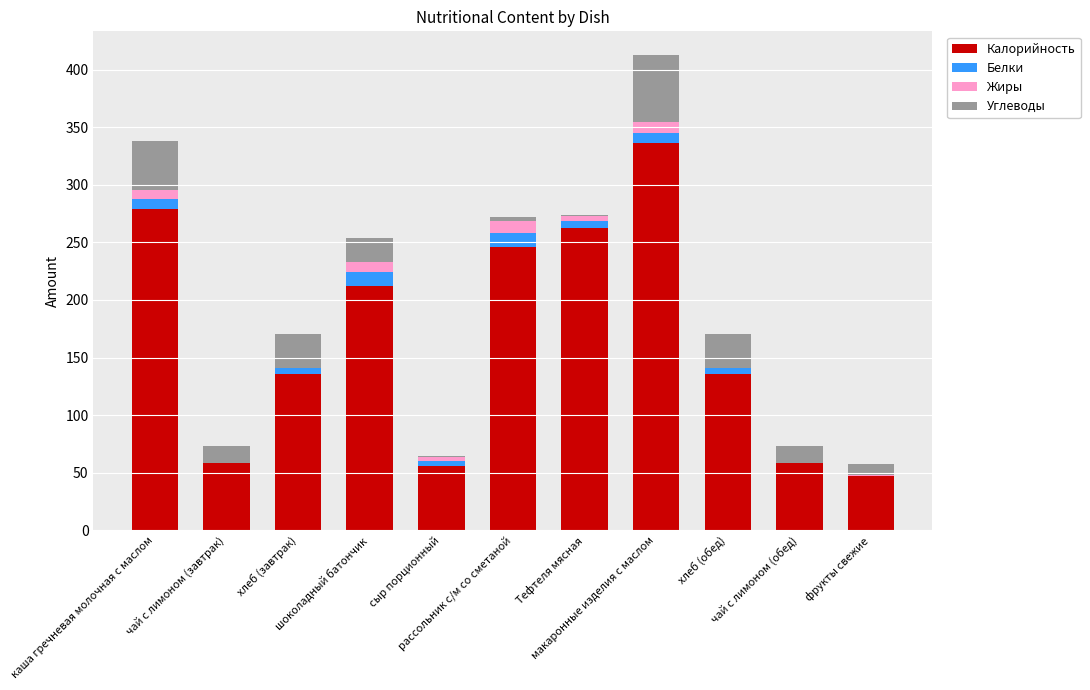

What is the sum of all Калорийность values?

1826.9